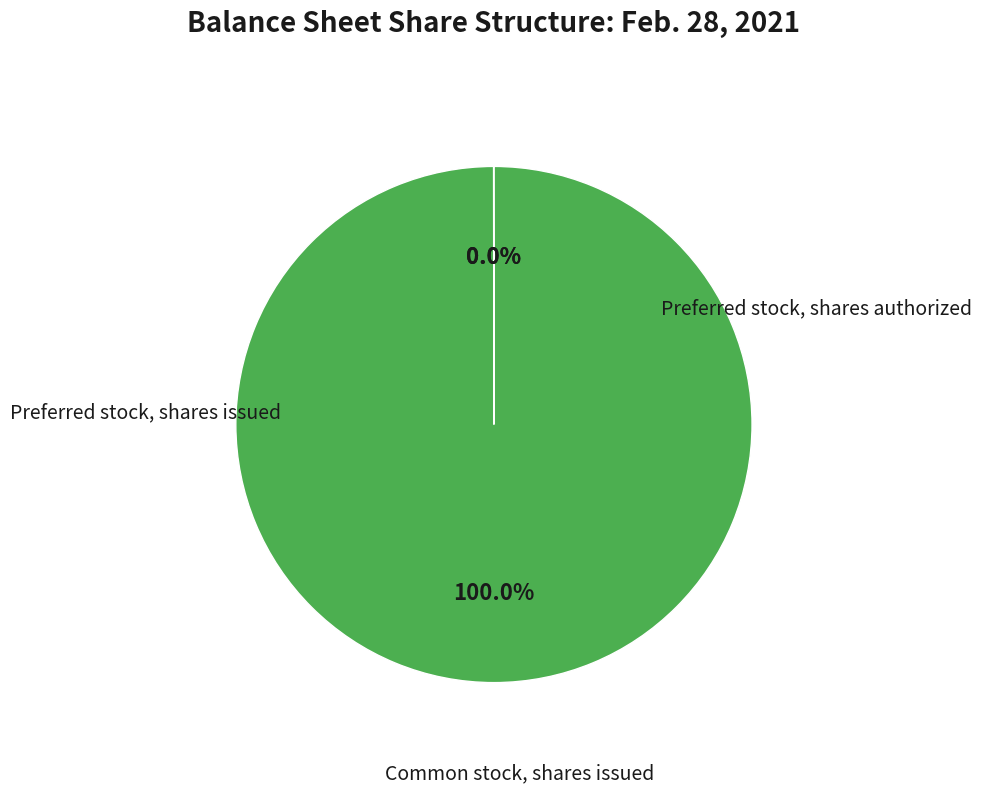

Is there any slice that represents more than half of the pie?

Yes